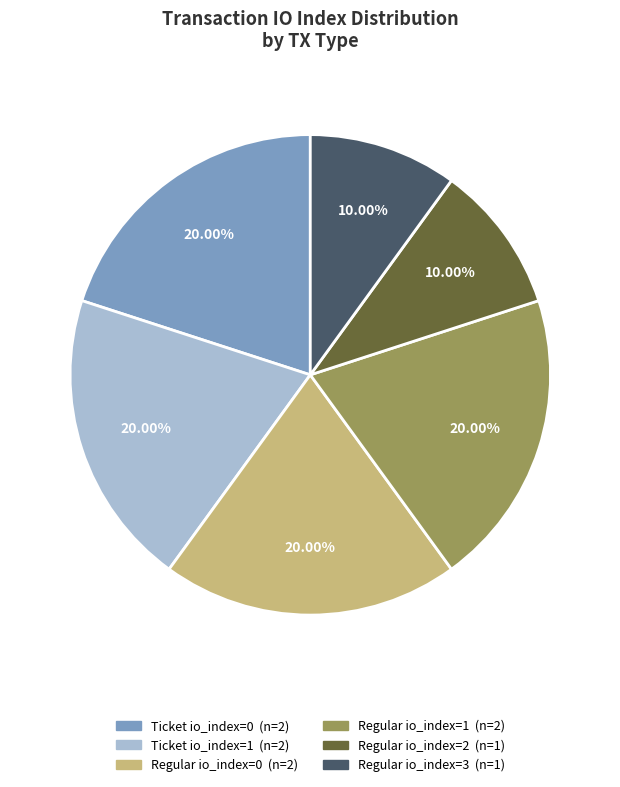

Is there a majority slice in this chart?

No